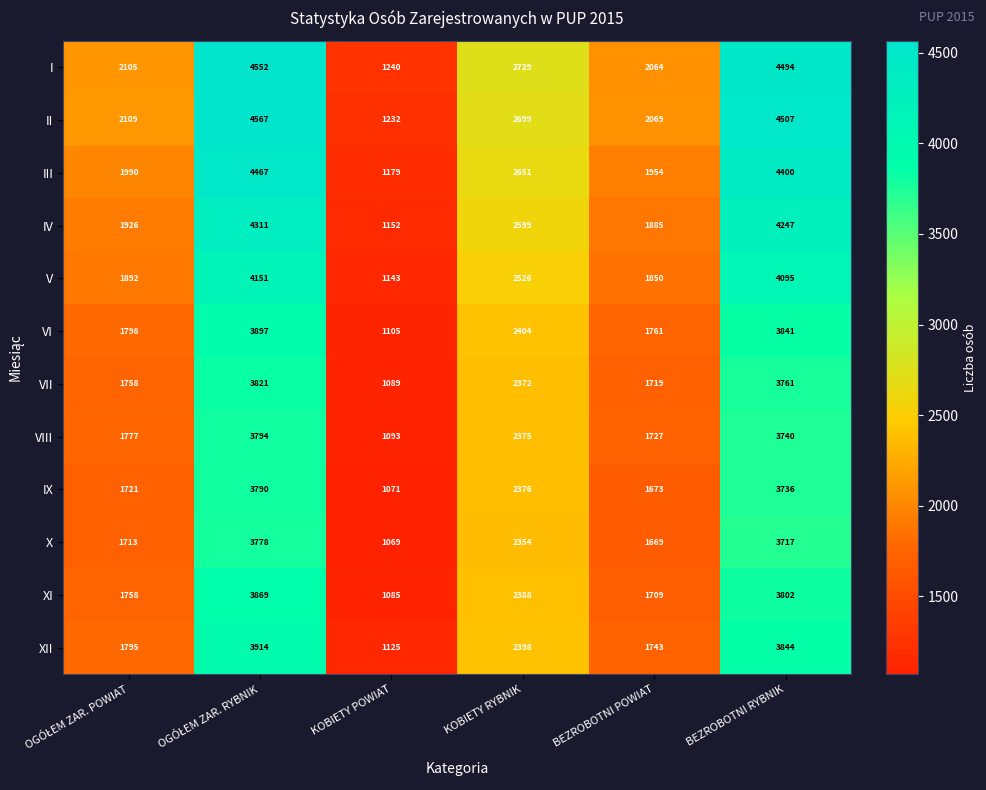

How many categories are shown in the chart?

6